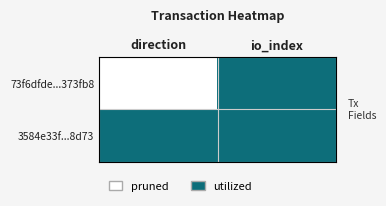

Reading left to right, list all the values displayed in this chart.

73f6dfde...373fb8: direction=0	io_index=1
3584e33f...8d73: direction=1	io_index=1